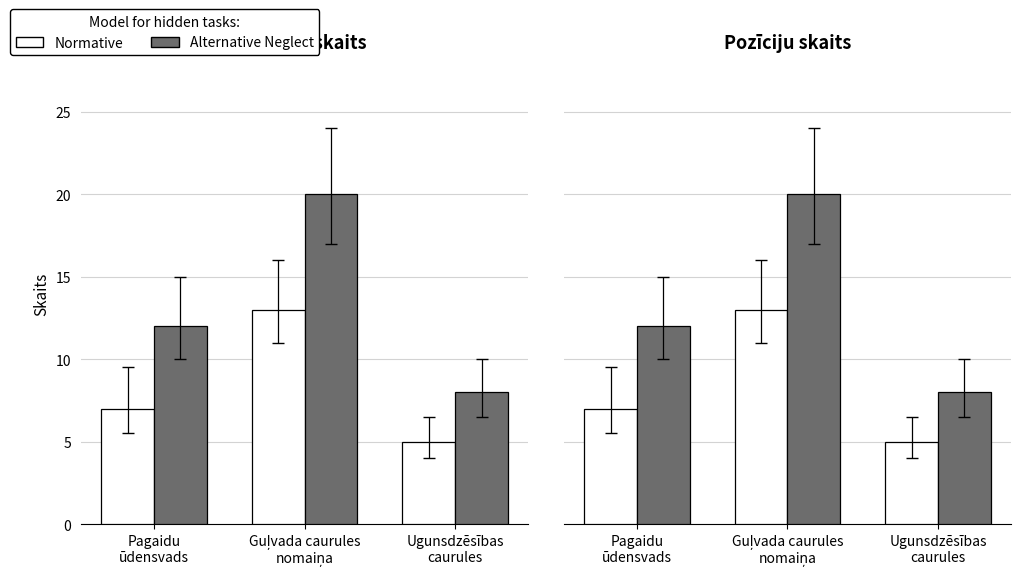

How many Alternative Neglect values are between 8 and 20?

3